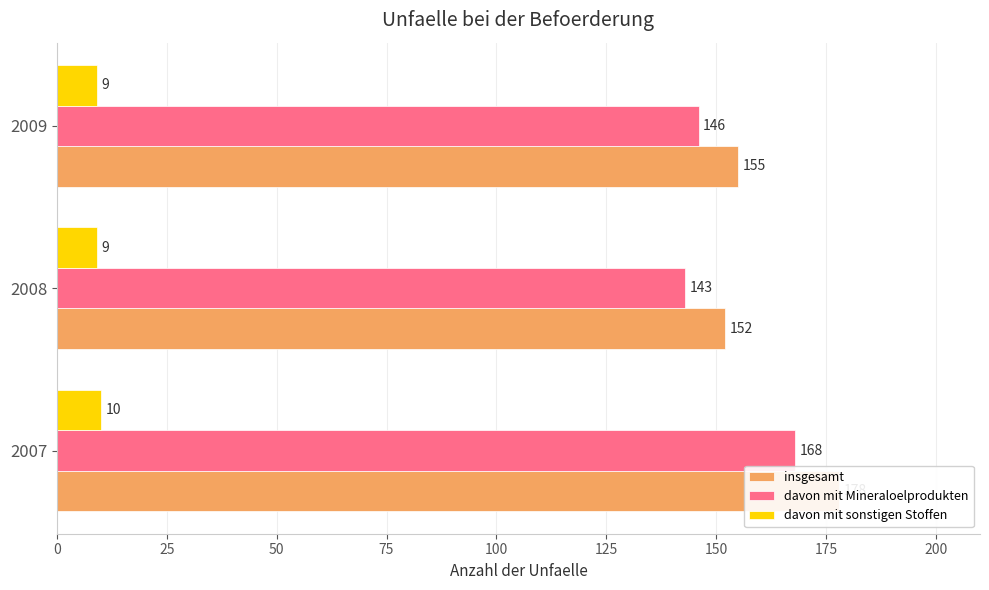

How many values in the insgesamt series exceed 155?

1